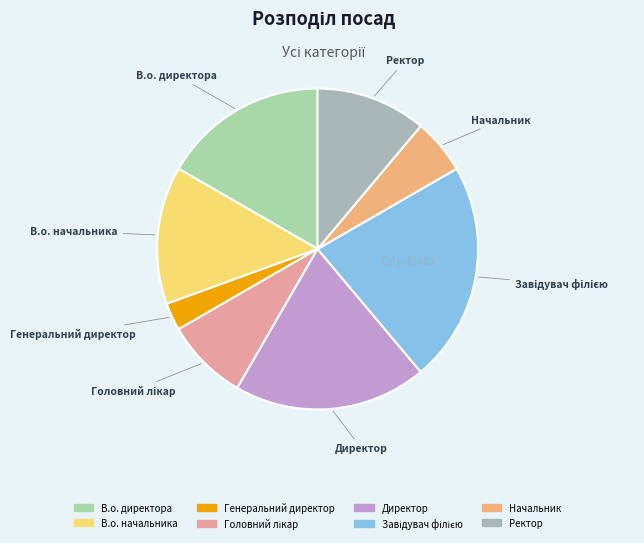

The Ректор slice represents 22% of the pie. True or false?

False